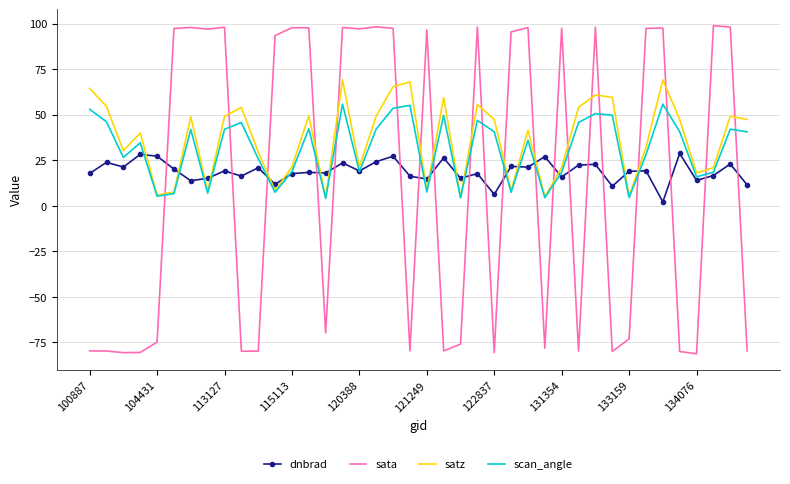

Which series has the largest range (max minus min)?

sata